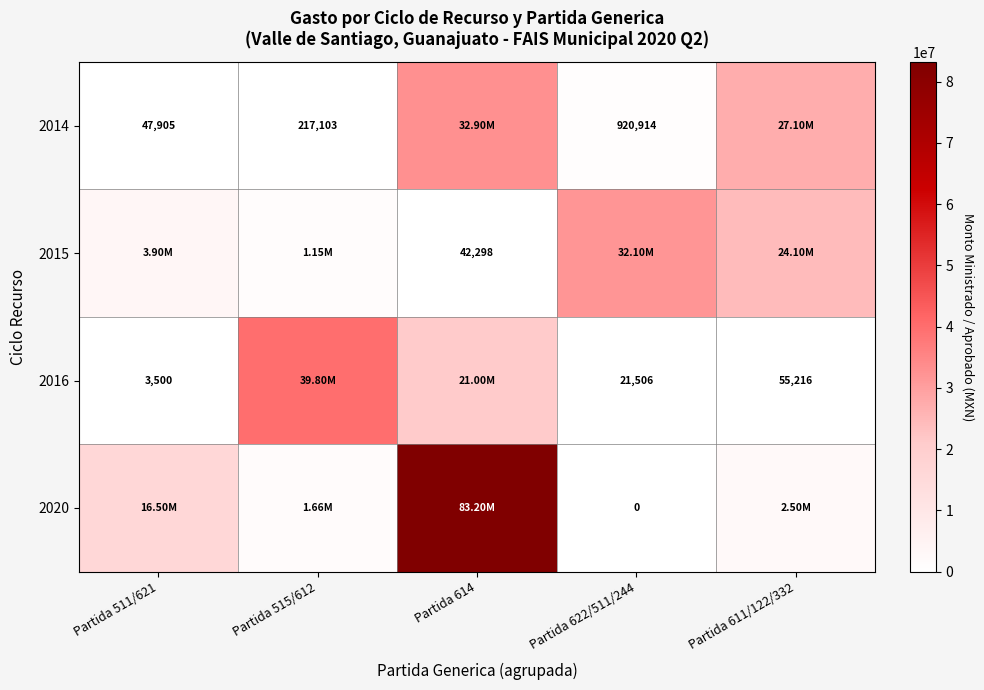

What is the difference between the highest and lowest values at Partida 622/511/244?

32100000.0